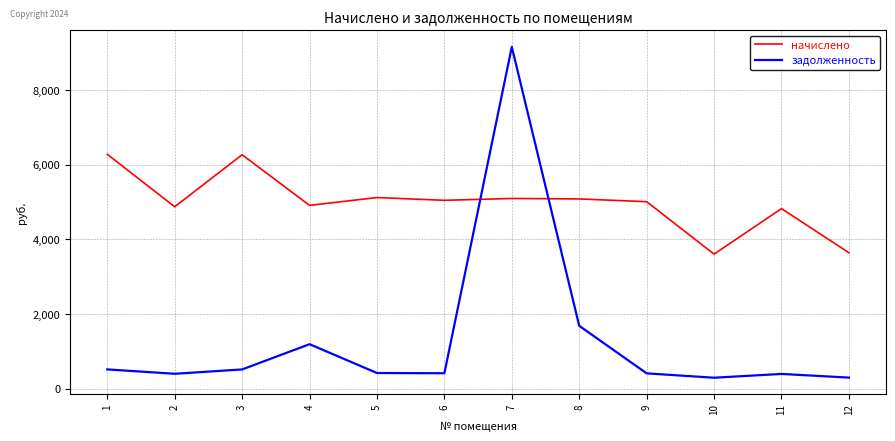

Between which two adjacent categories do задолженность and начислено first intersect?

6 and 7